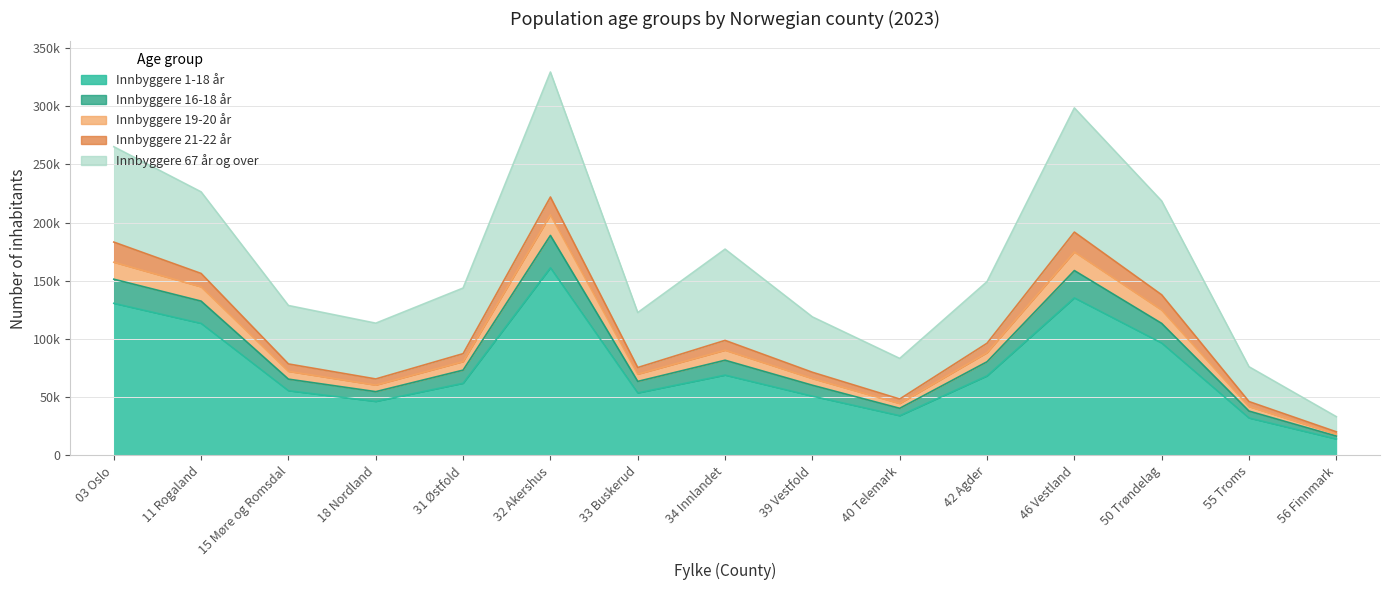

What is the label of the 2nd point from the right?

55 Troms